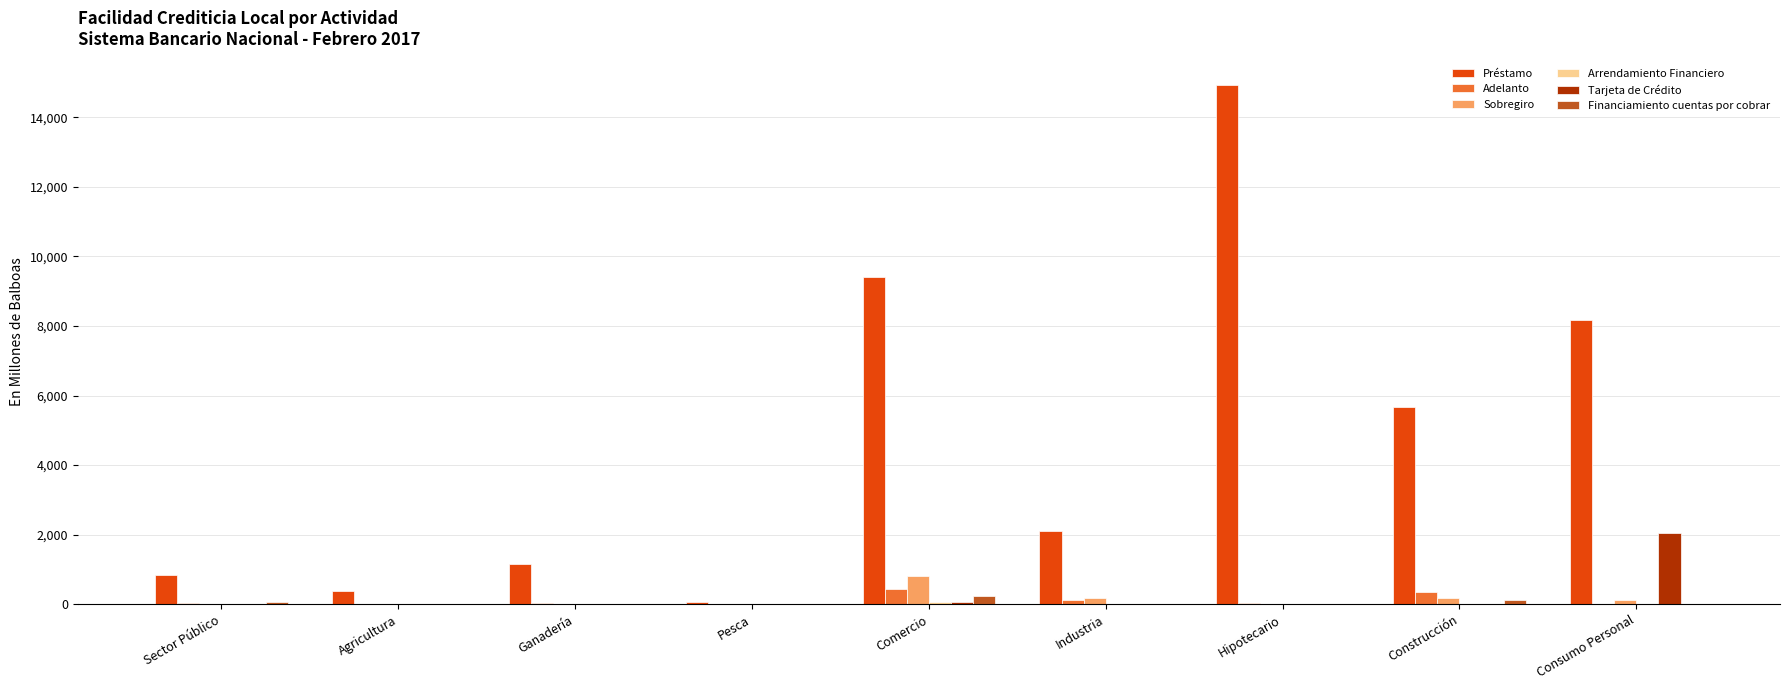

At which category is the sum across all series the highest?

Hipotecario